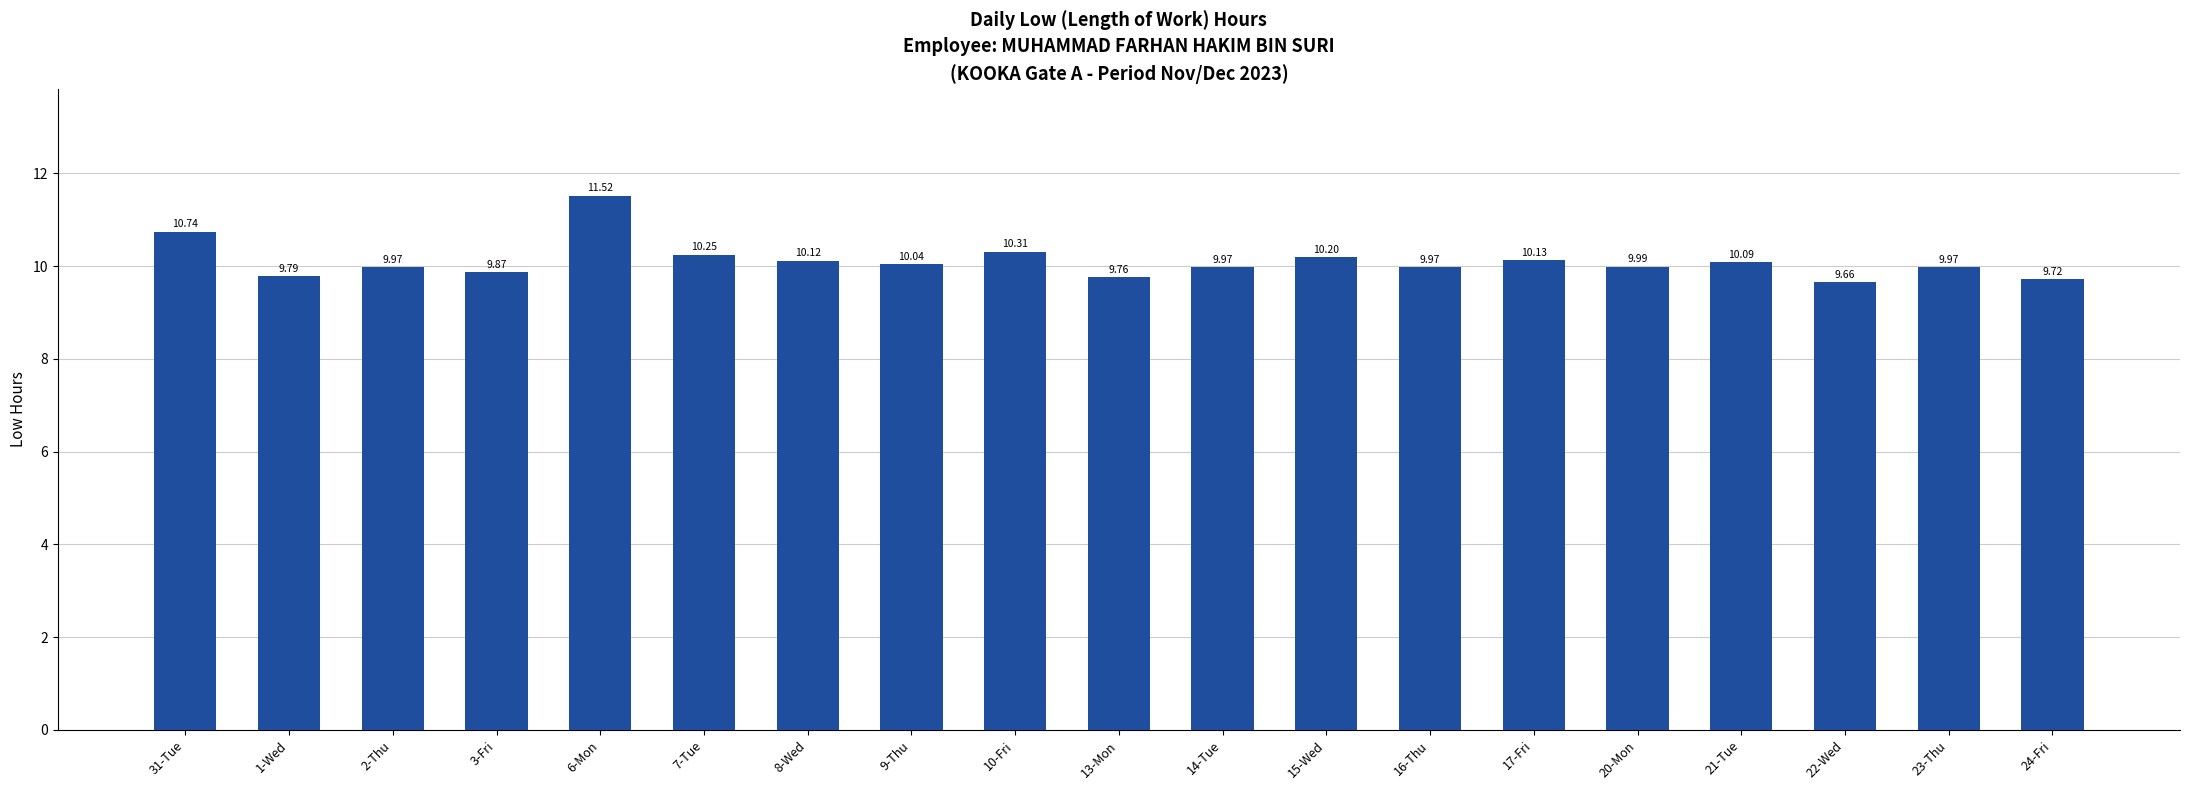

What is the change in value from 3-Fri to 20-Mon?

+0.1